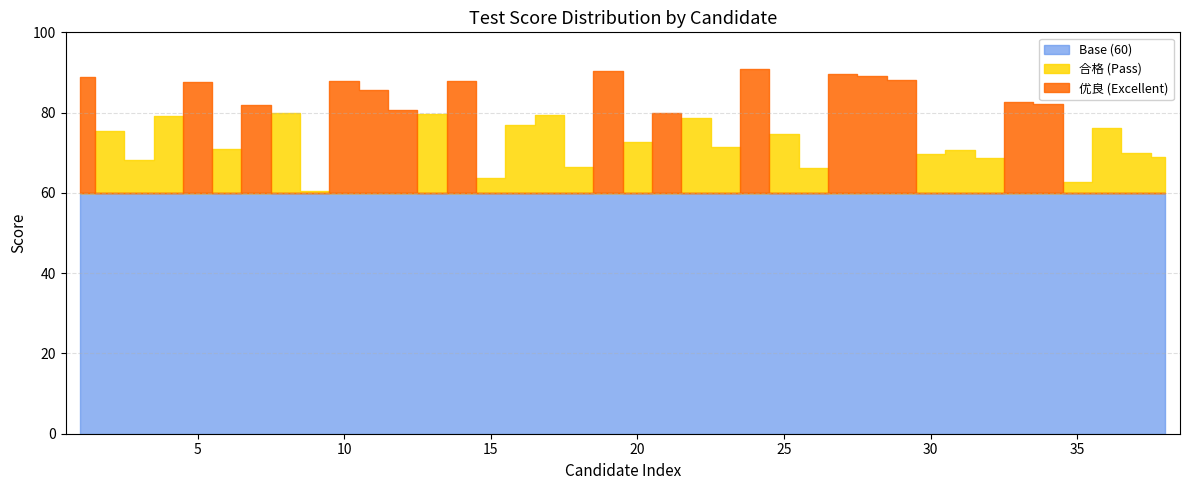

True or false: Final Score and 优良 (Excellent) cross at least once.

False